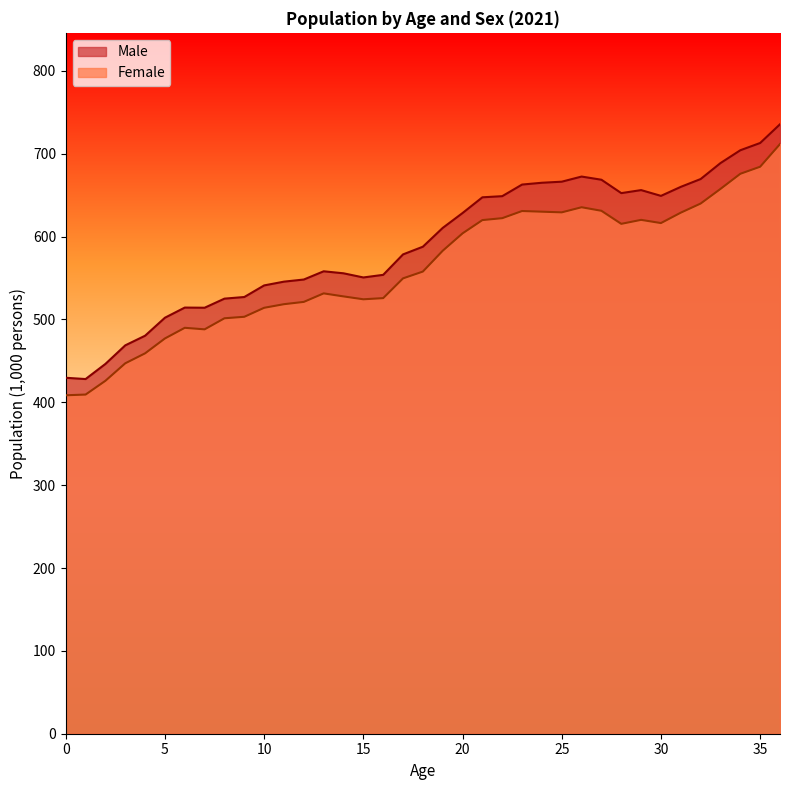

What is the total value across all series at 36?

1447.4